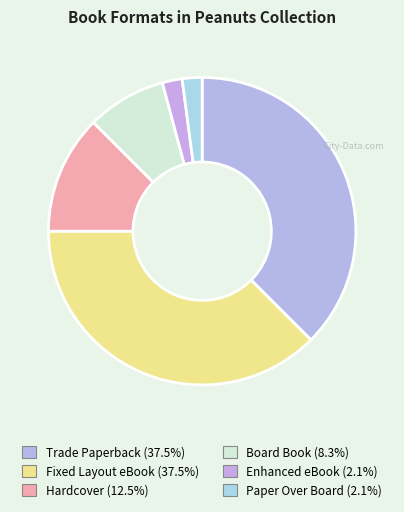

Does Enhanced eBook represent more than half of the total?

No